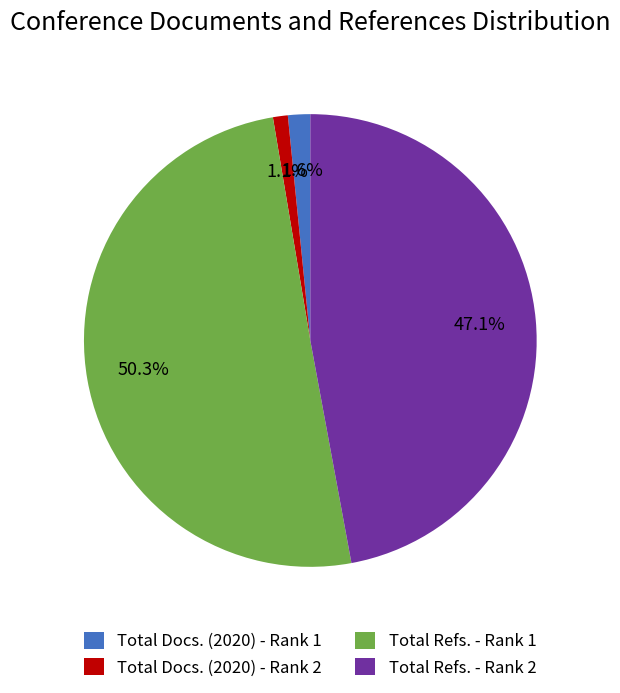

To the nearest percent, what percentage of the pie is Total Refs. - Rank 2?

47%